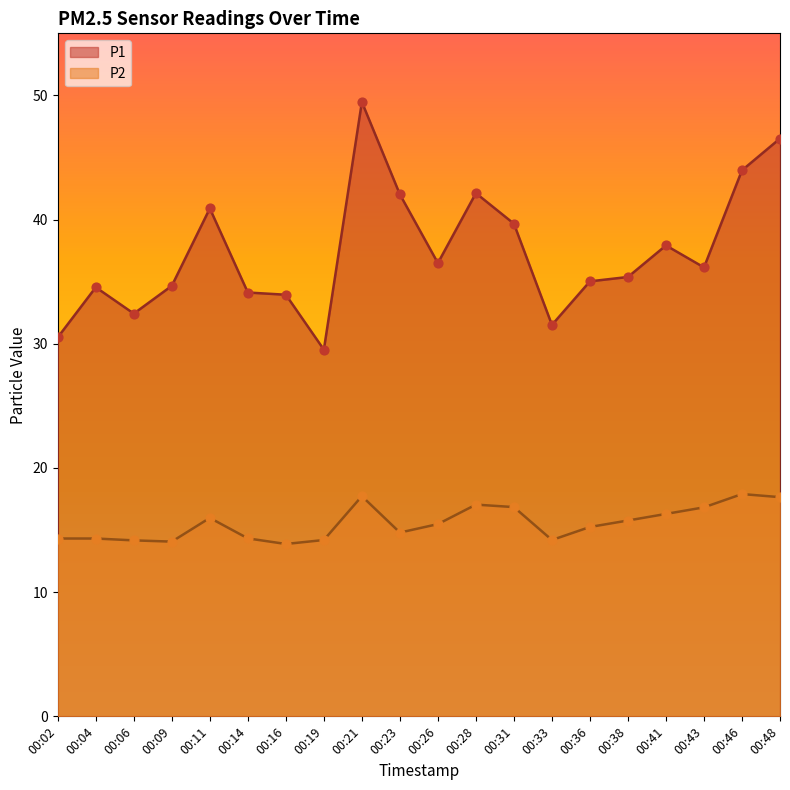

At how many categories does at least one series exceed 29?

20